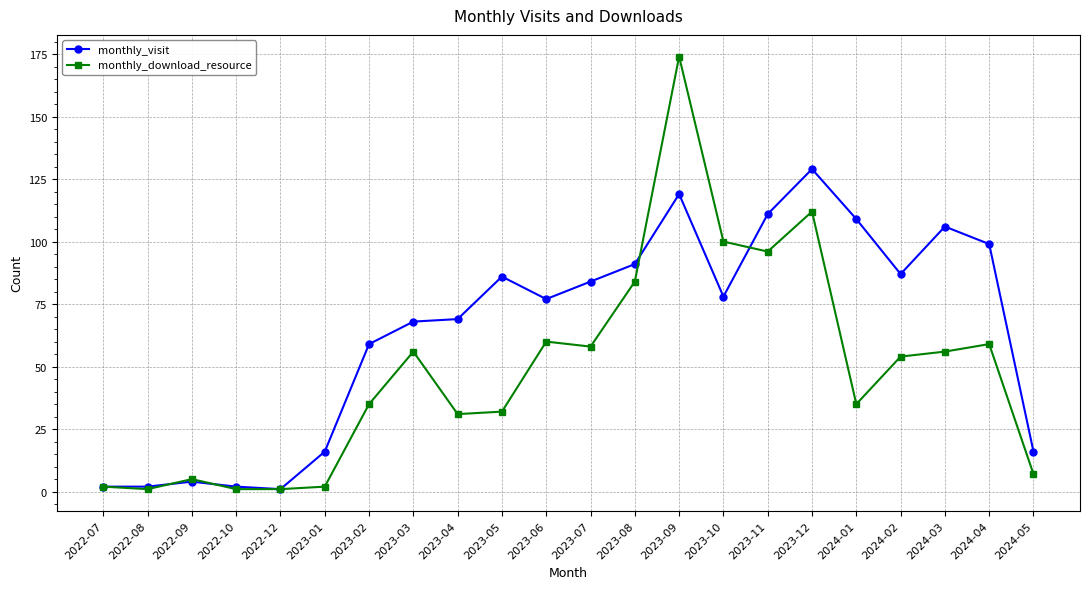

Which series has the largest total across all categories?

monthly_visit